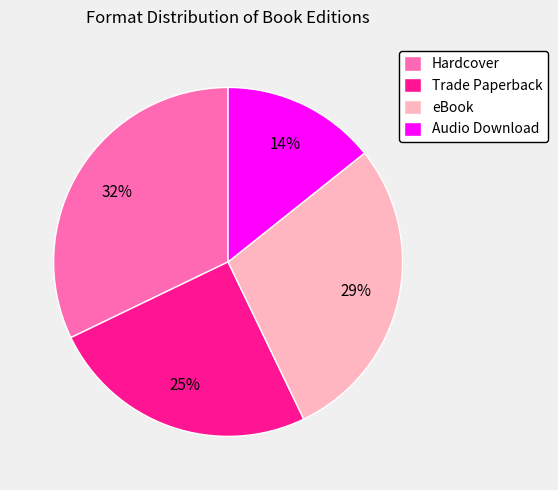

Which slice is the smallest?

Audio Download